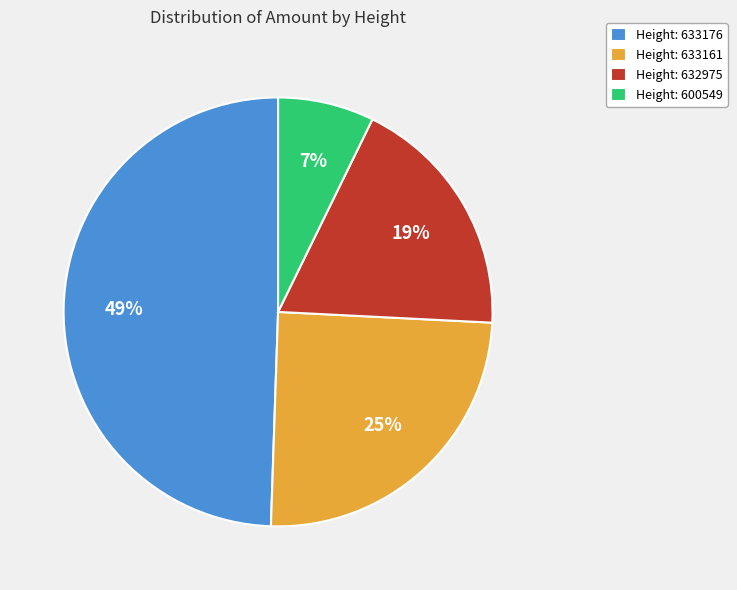

True or false: Height: 600549 accounts for 7% of the total.

True